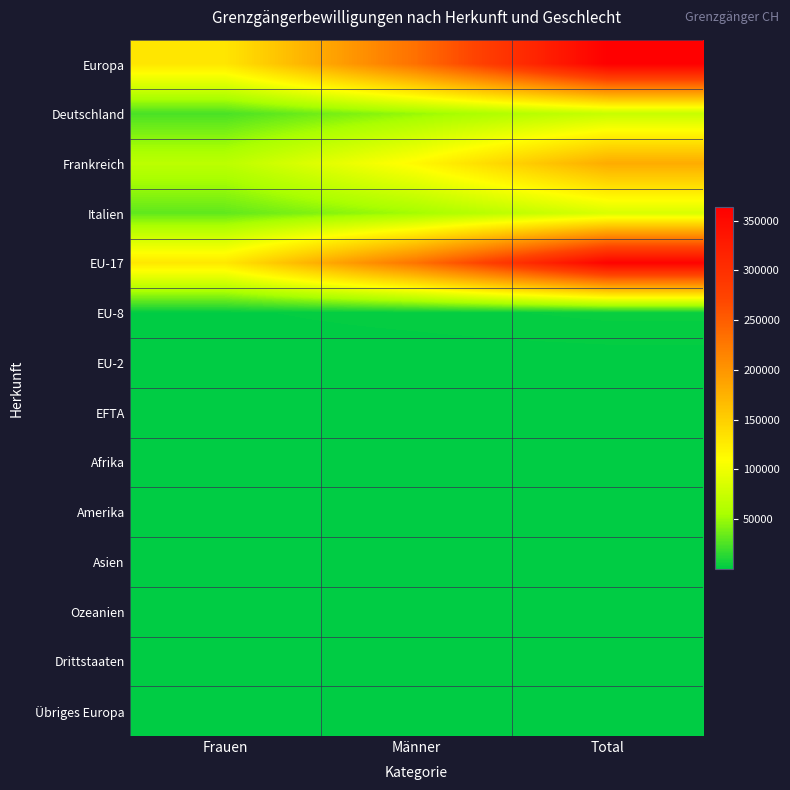

Reading left to right, transcribe all the data shown in this chart.

Europa: Frauen=130457	Männer=233455	Total=363912
Deutschland: Frauen=24264	Männer=49158	Total=73422
Frankreich: Frauen=66281	Männer=114098	Total=180379
Italien: Frauen=31604	Männer=53163	Total=84767
EU-17: Frauen=128818	Männer=230624	Total=359442
EU-8: Frauen=1176	Männer=2182	Total=3358
EU-2: Frauen=174	Männer=195	Total=369
EFTA: Frauen=131	Männer=147	Total=278
Afrika: Frauen=45	Männer=57	Total=102
Amerika: Frauen=161	Männer=130	Total=291
Asien: Frauen=98	Männer=48	Total=146
Ozeanien: Frauen=15	Männer=16	Total=31
Drittstaaten: Frauen=449	Männer=515	Total=964
Übriges Europa: Frauen=130	Männer=263	Total=393